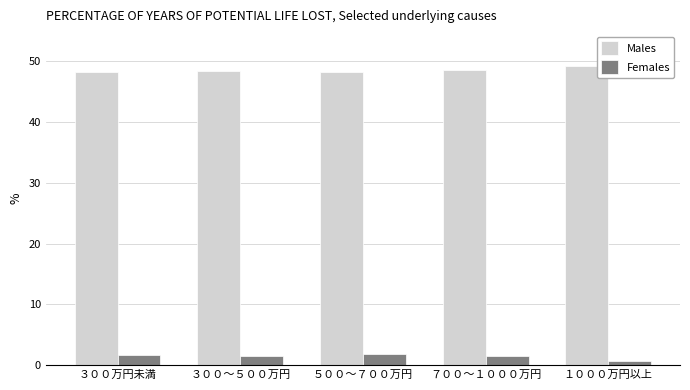

At how many categories does at least one series exceed 42?

5